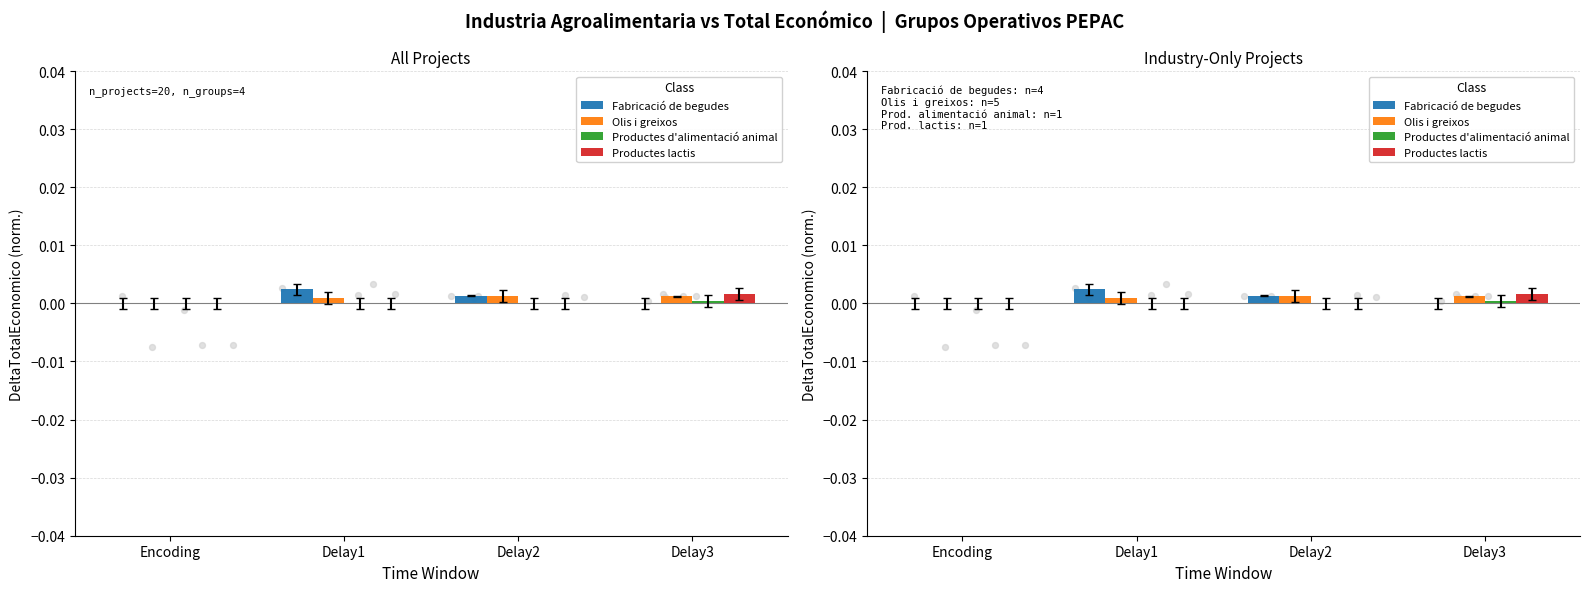

At which category is the sum across all series the highest?

Delay1